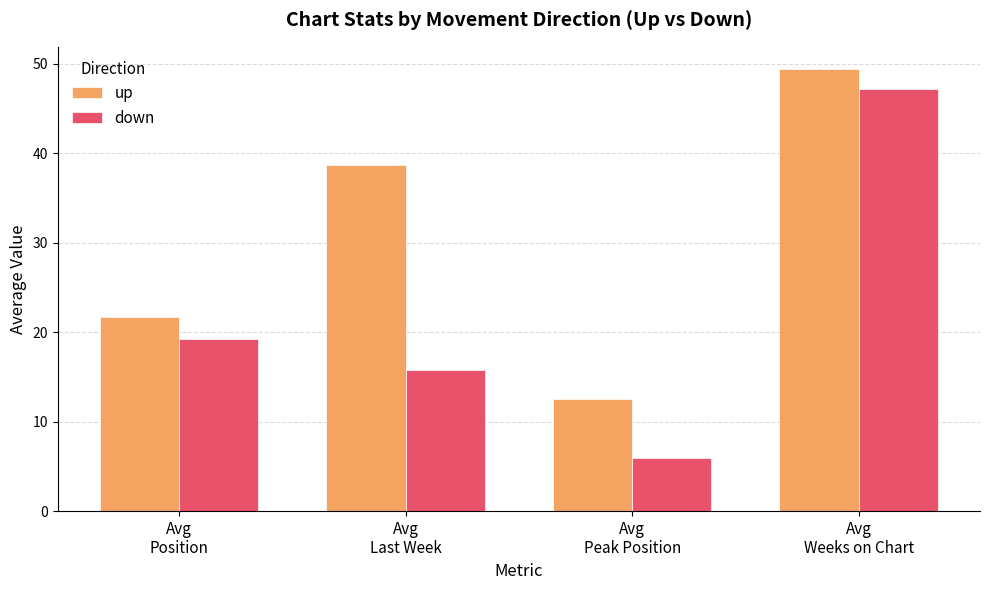

How many bars are there in each group?

2